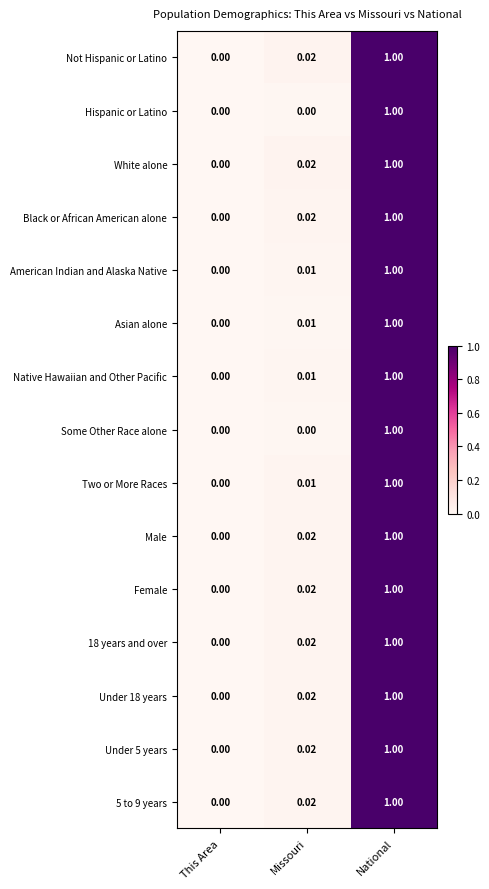

Rank the categories by American Indian and Alaska Native value from lowest to highest.

This Area, Missouri, National